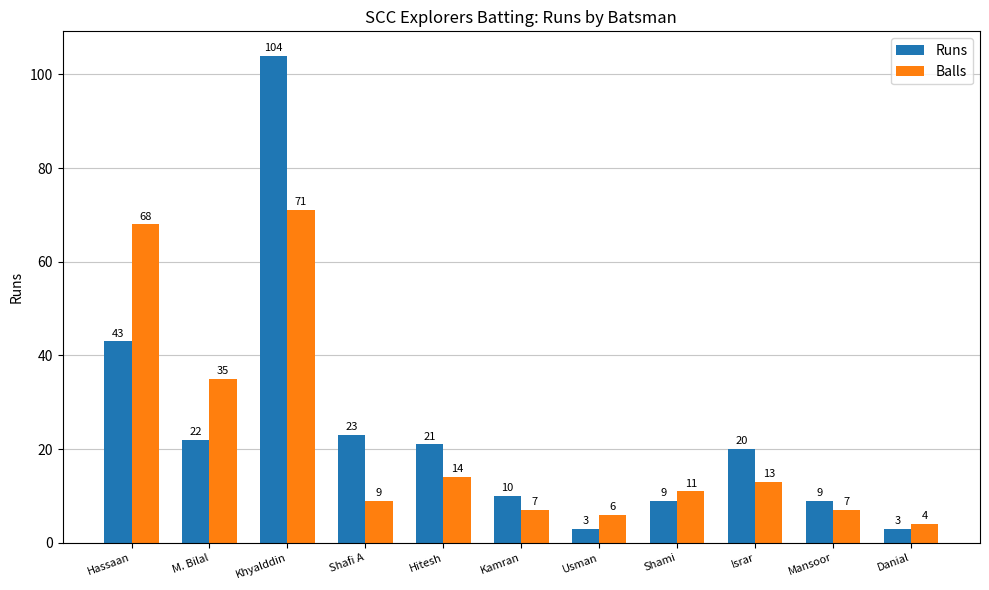

Are the bars horizontal?

No